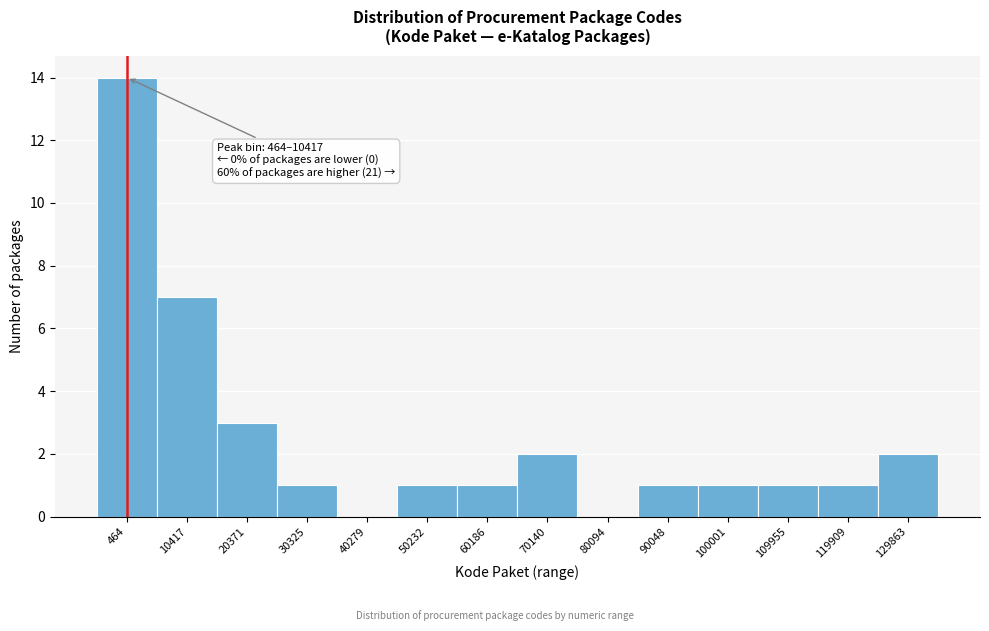

Reading left to right, list all the values displayed in this chart.

464=14	10417=7	20371=3	30325=1	40279=0	50232=1	60186=1	70140=2	80094=0	90048=1	100001=1	109955=1	119909=1	129863=2